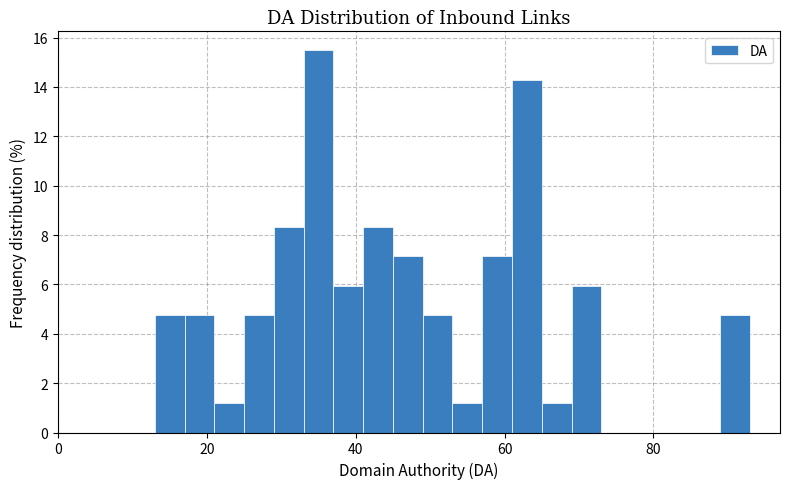

Read against the x-axis, roughly where is the centre of the tallest bar?

36